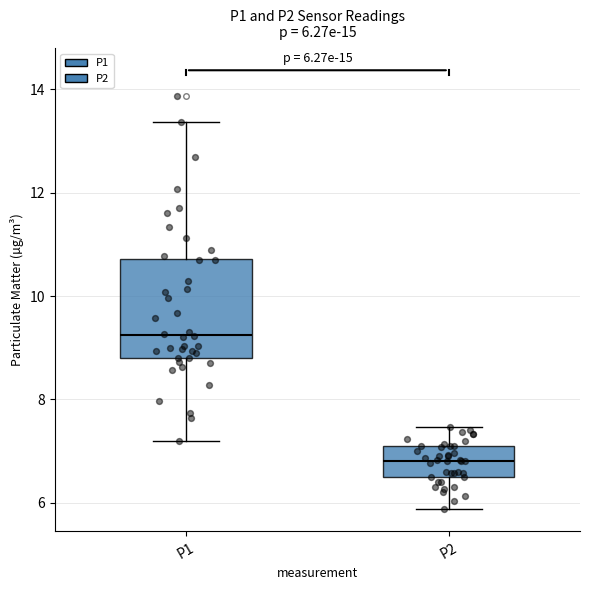

Comparing the boxes themselves (not the whiskers), which one is the tallest?

P1